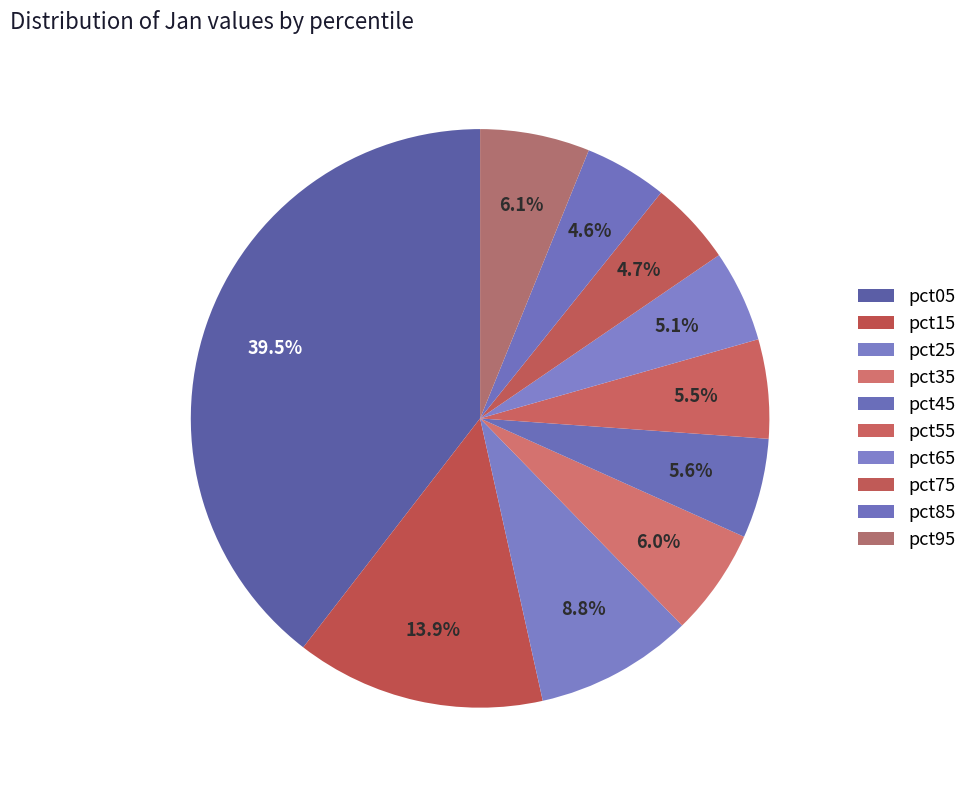

To the nearest percent, what is the average slice percentage?

10%